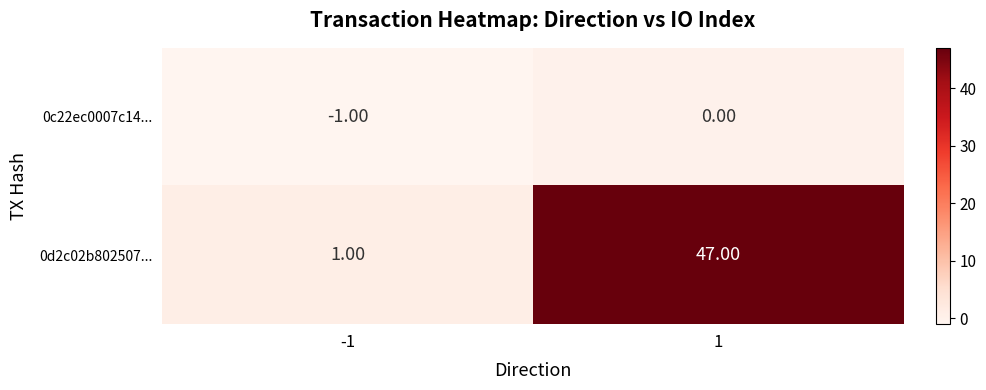

What is the difference between the highest and lowest values at 1?

47